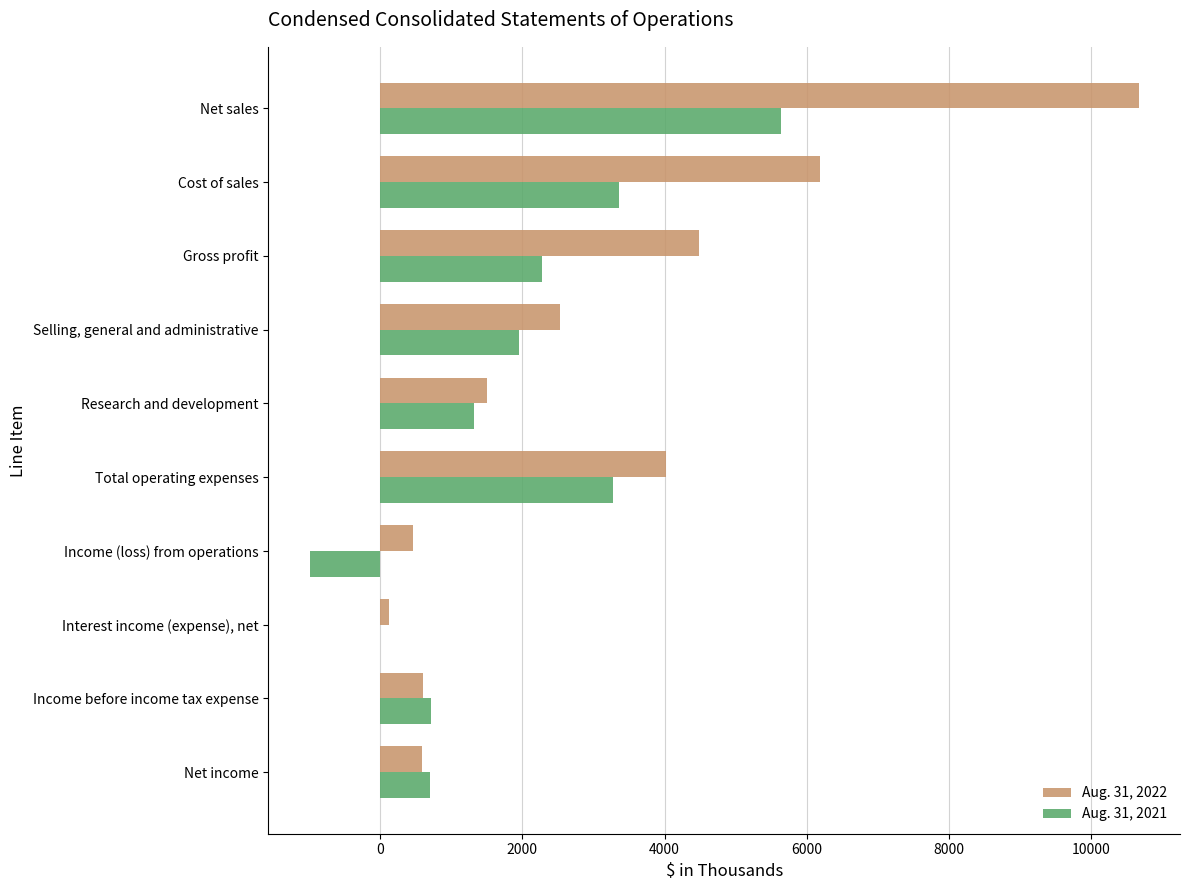

Which series changed the most between Cost of sales and Research and development?

Aug. 31, 2022